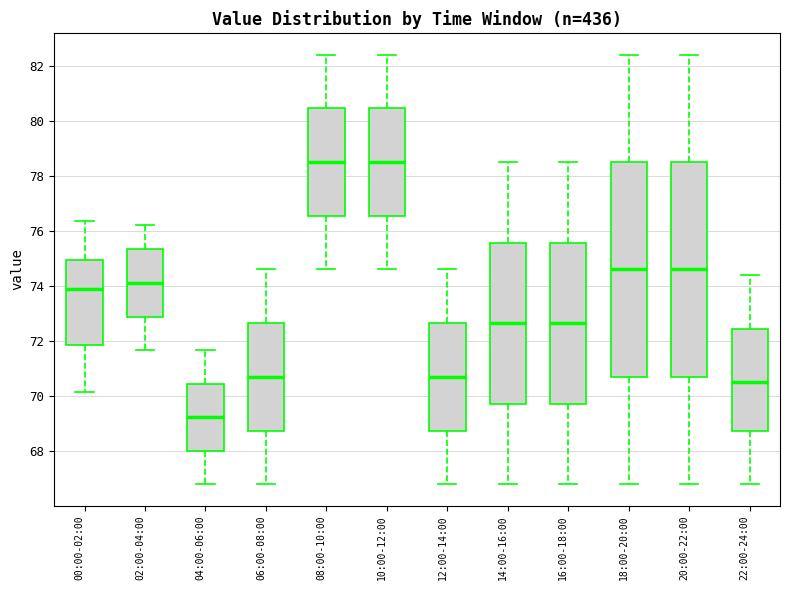

Which box has the lowest median line?

04:00-06:00